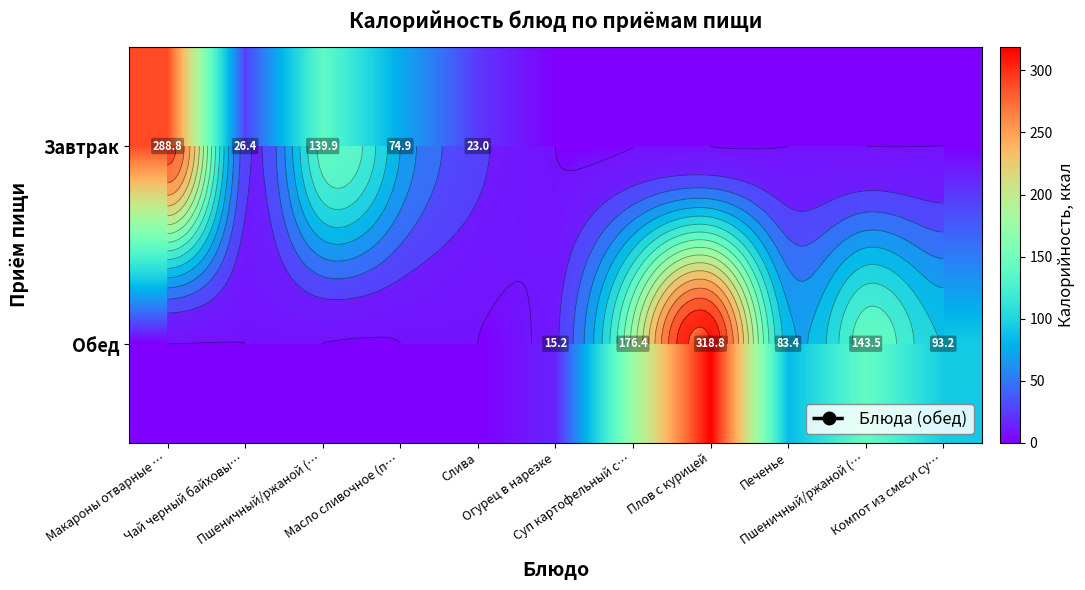

Which series has the largest range (max minus min)?

Обед